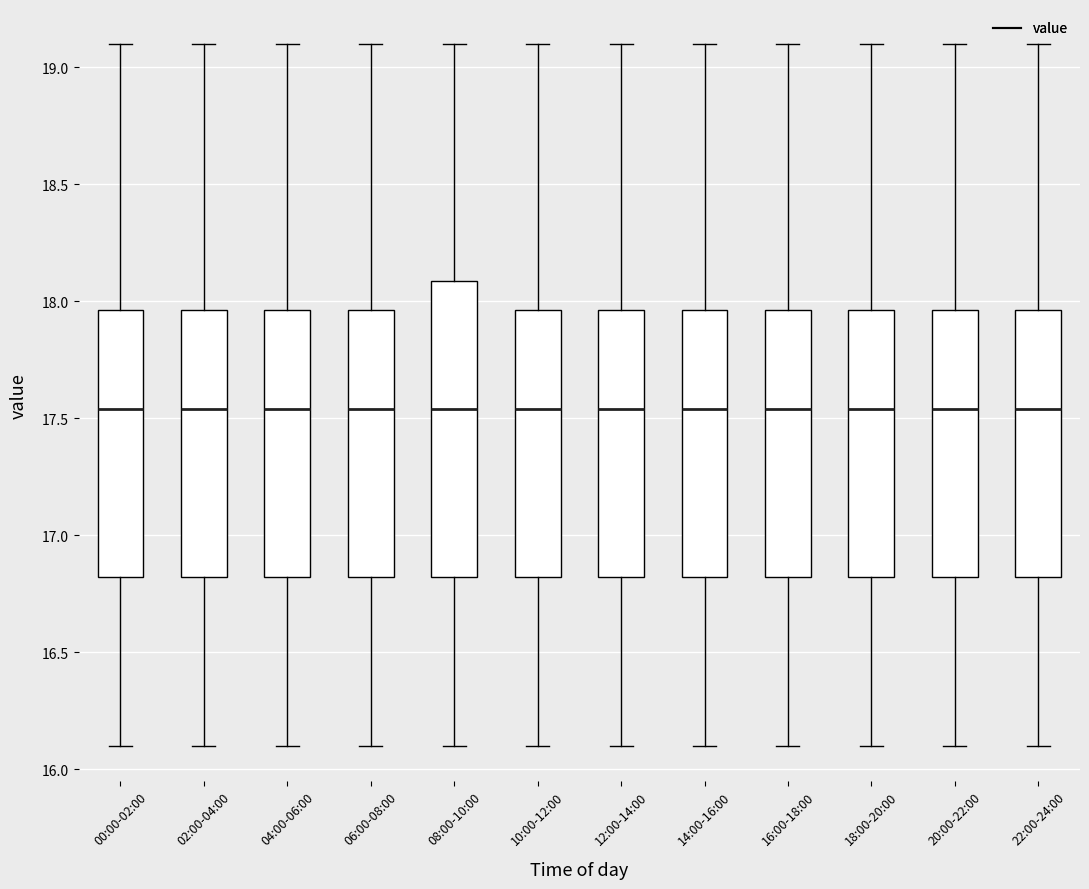

Where does the lower whisker of the box for 06:00-08:00 end on the y-axis? The values are not printed on the chart, so give them approximately, as read against the axis.

16.10